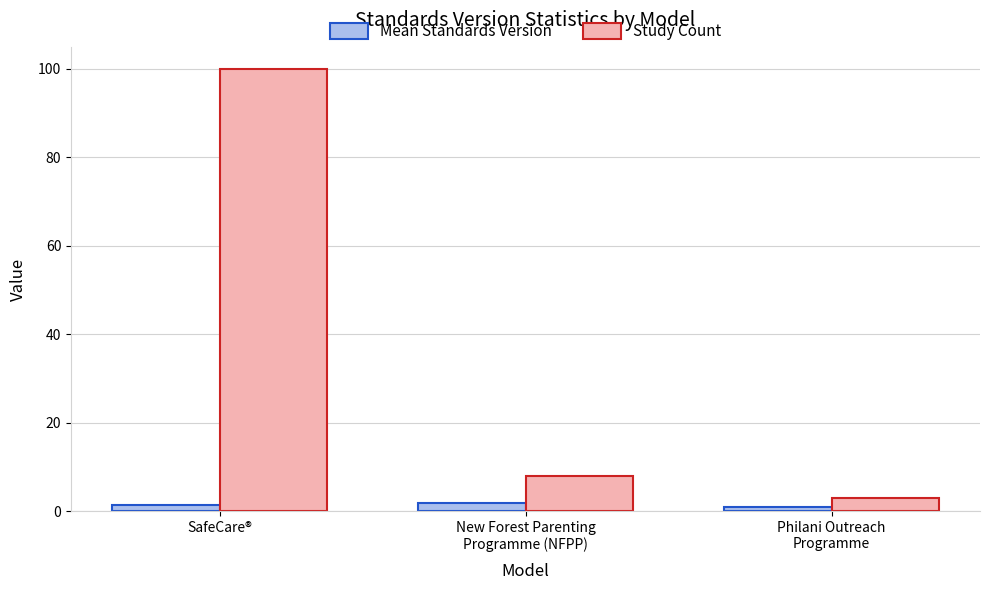

Rank the series by their maximum value, from highest to lowest.

Study Count, Mean Standards Version